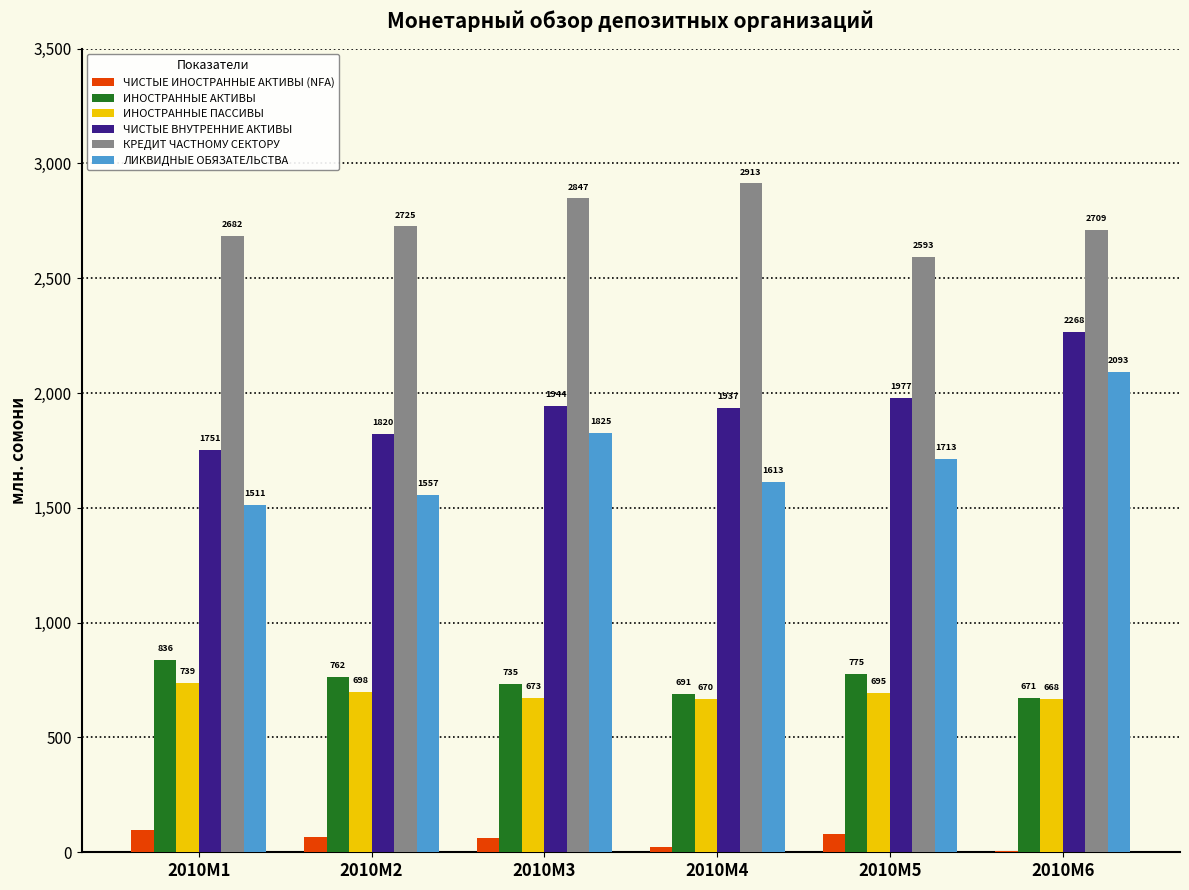

Which category has the highest value in the ЧИСТЫЕ ВНУТРЕННИЕ АКТИВЫ series?

2010M6